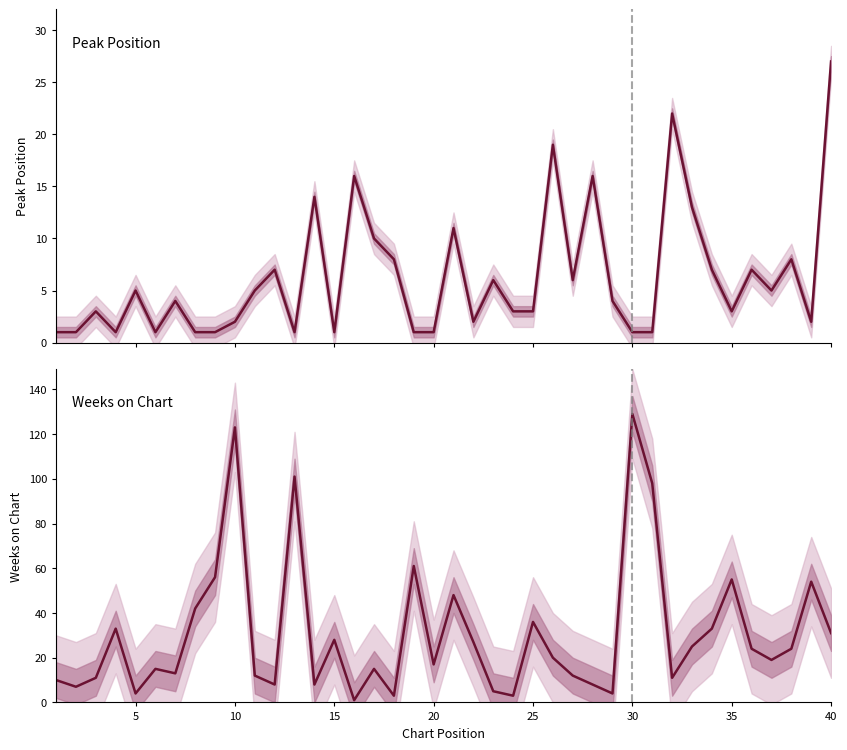

What is the difference between the maximum and minimum values in the Weeks on Chart series?

128